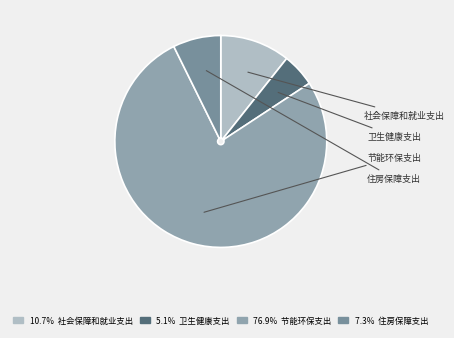

To the nearest percent, what percentage of the pie is 住房保障支出?

7%